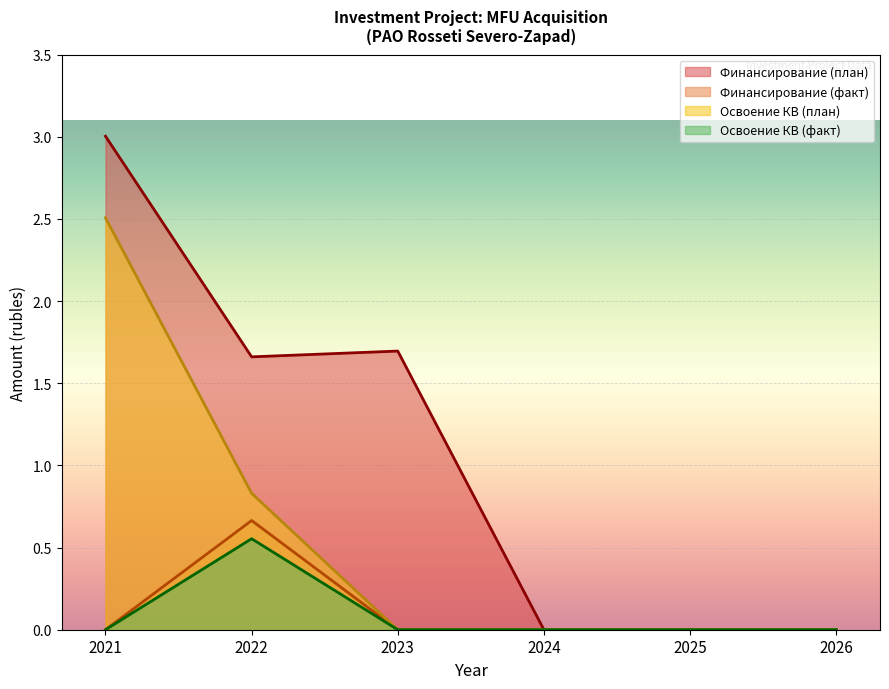

Which category has the highest value across all series?

2021